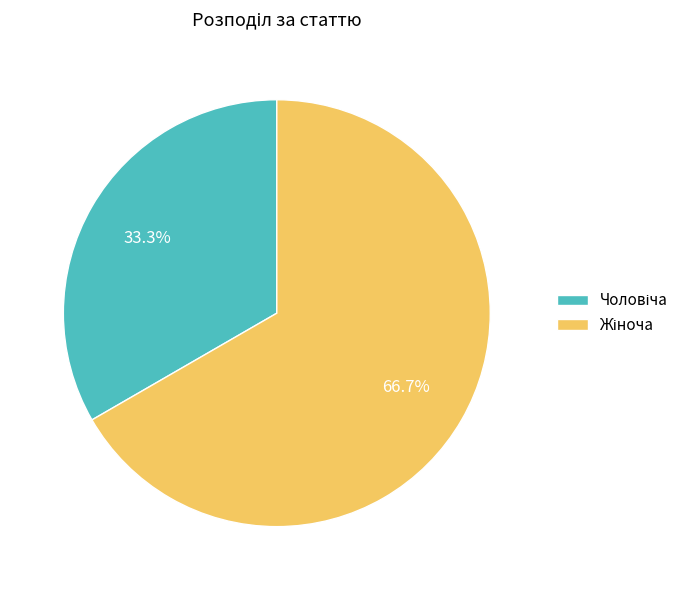

Is there a majority slice in this chart?

Yes